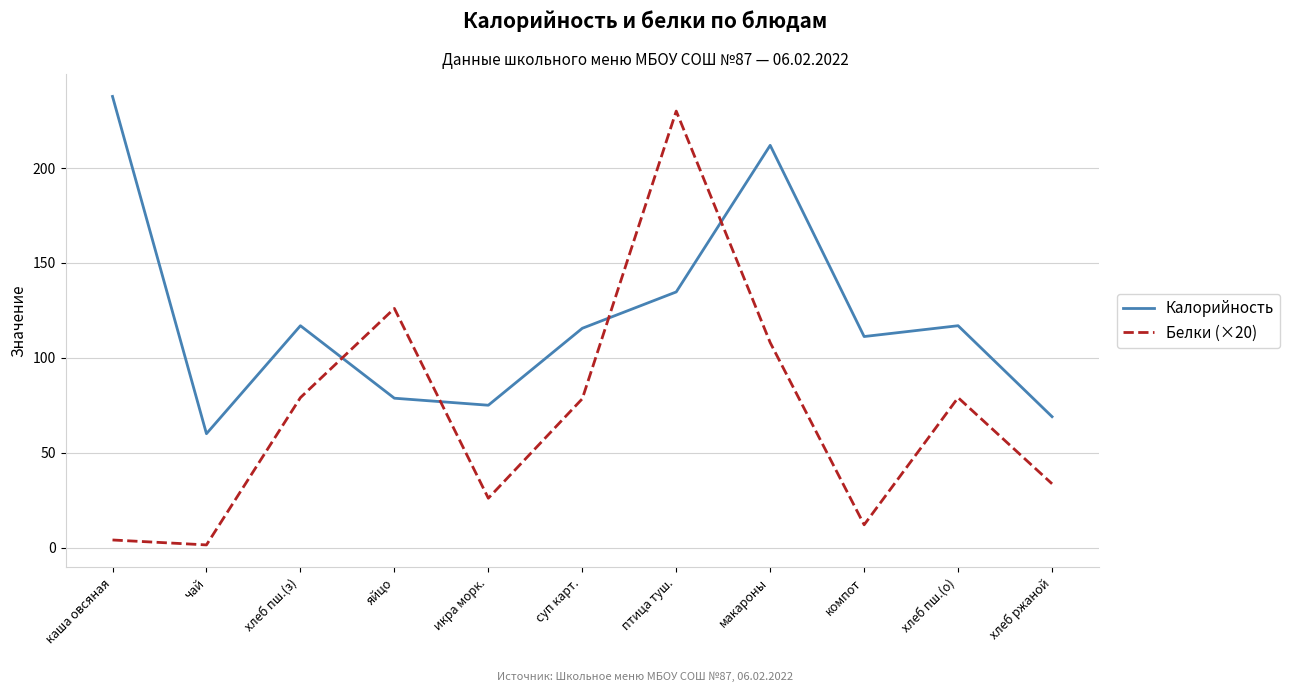

How many distinct data groups are displayed?

2